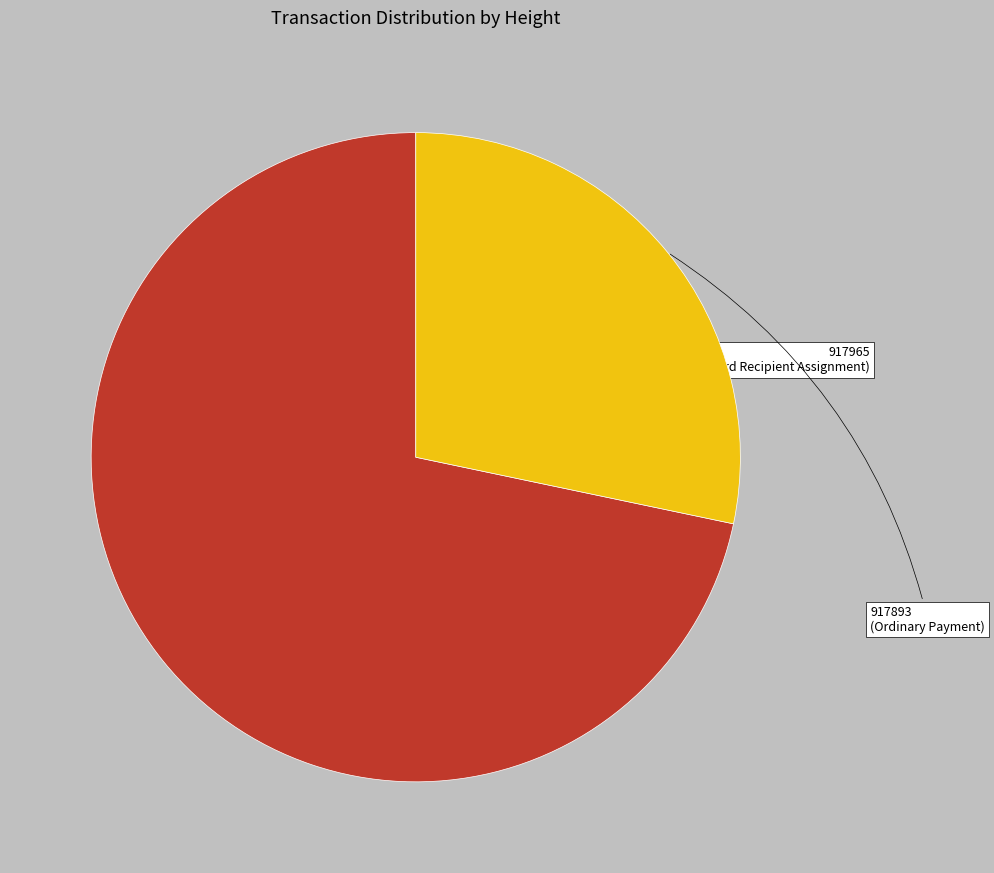

Is there any slice that represents more than half of the pie?

Yes